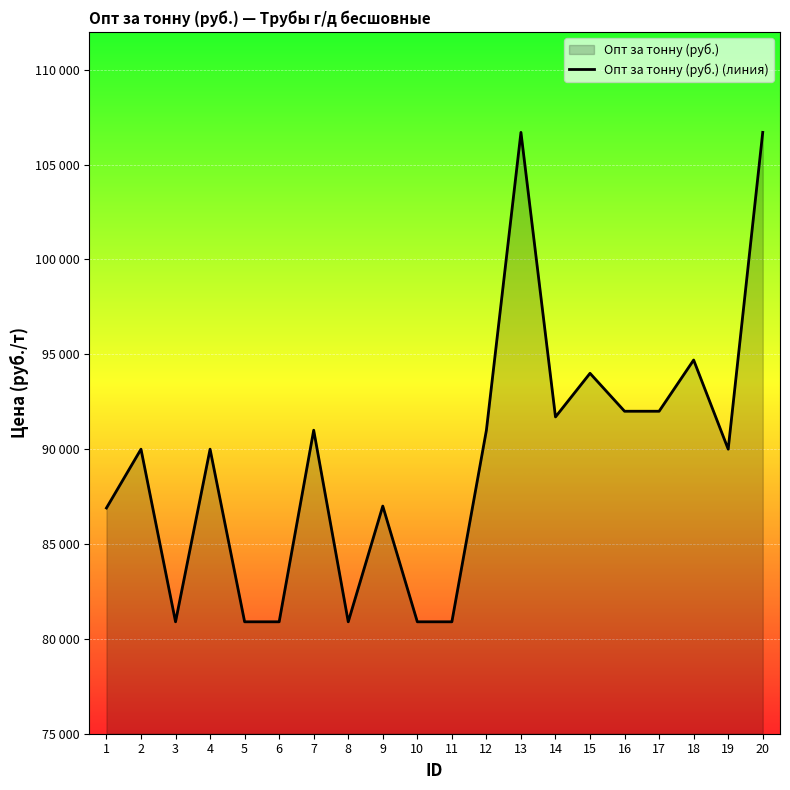

What is the difference between the maximum and second lowest values?

25800